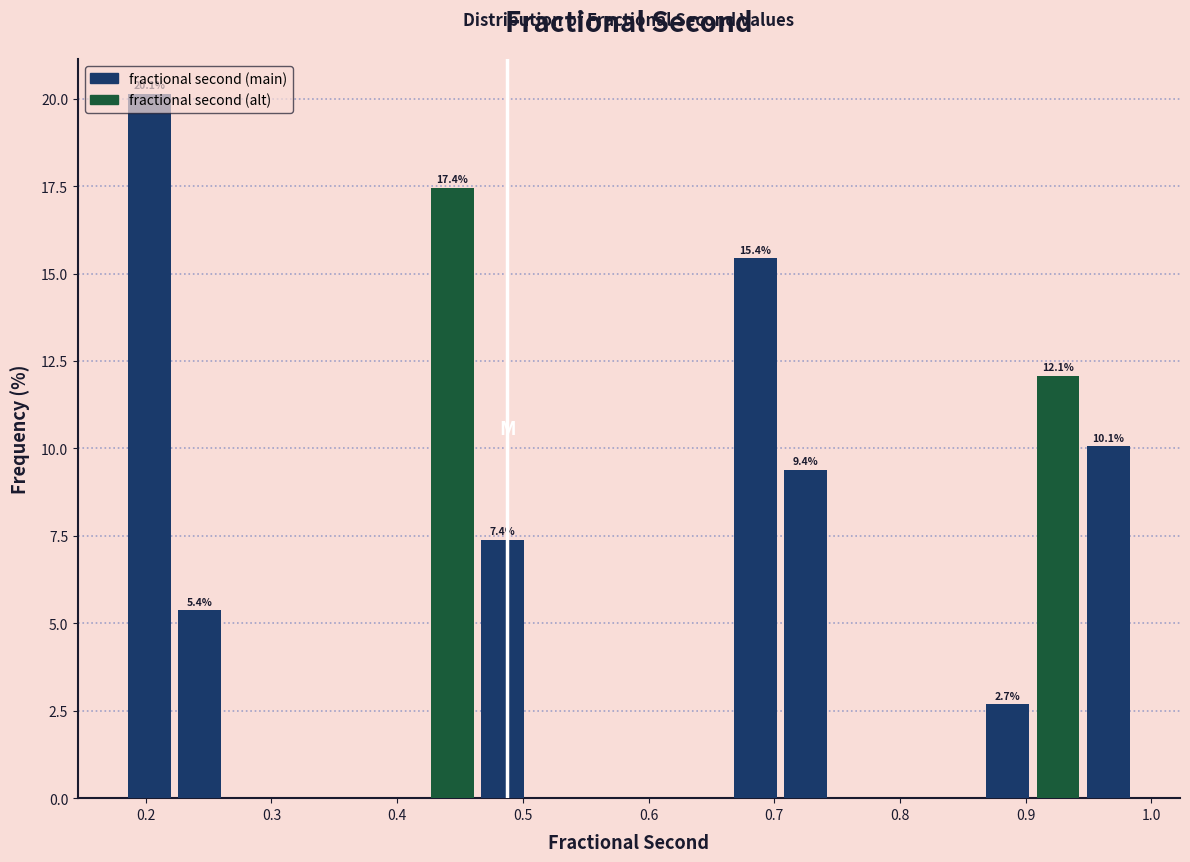

Over which range of the x-axis is the bar tallest?

0.19 to 0.23